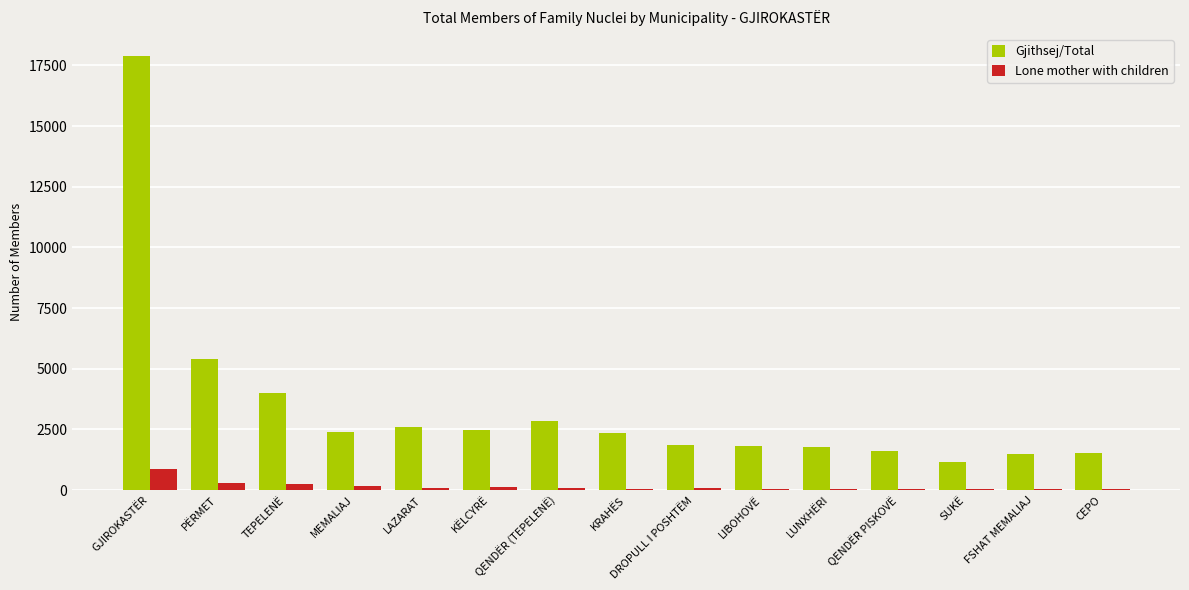

Which series has the largest total across all categories?

Gjithsej/Total